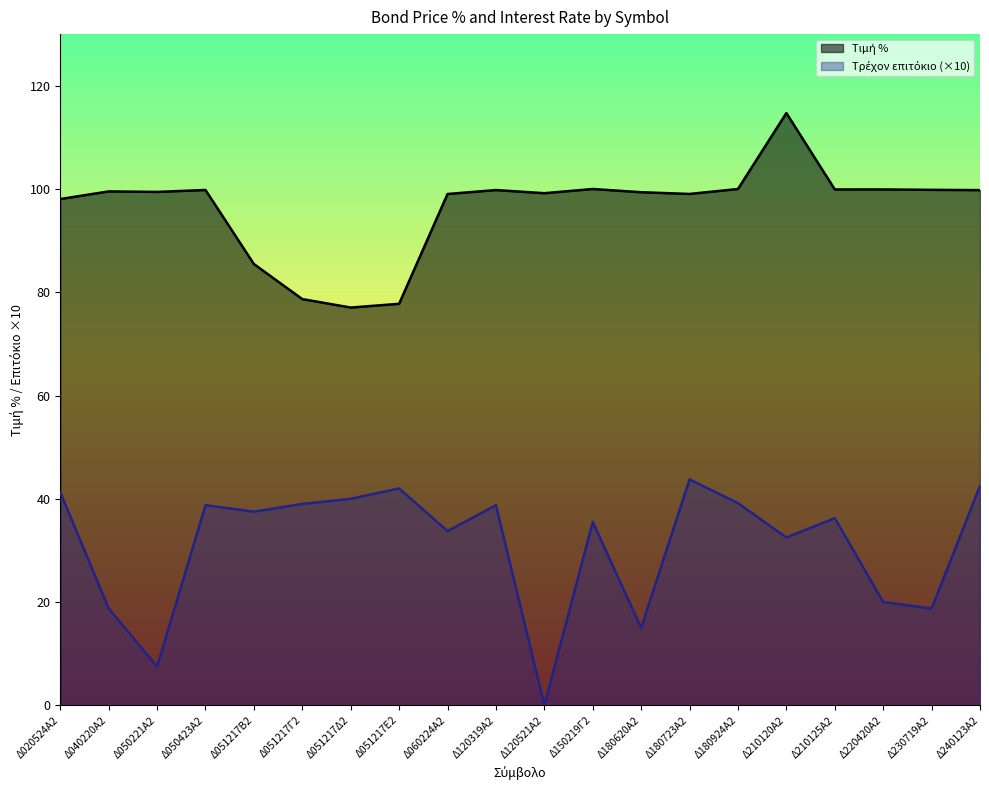

True or false: Τρέχον επιτόκιο has a value of 41.2 at Δ020524Α2.

True